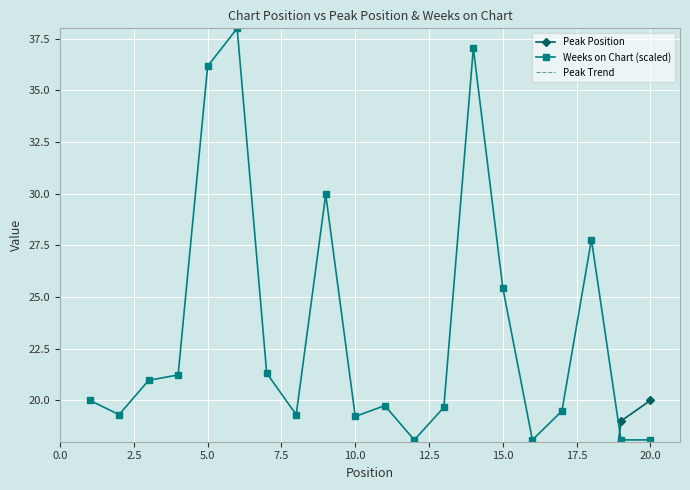

True or false: Weeks on Chart (scaled) and Peak Trend intersect in this chart.

False